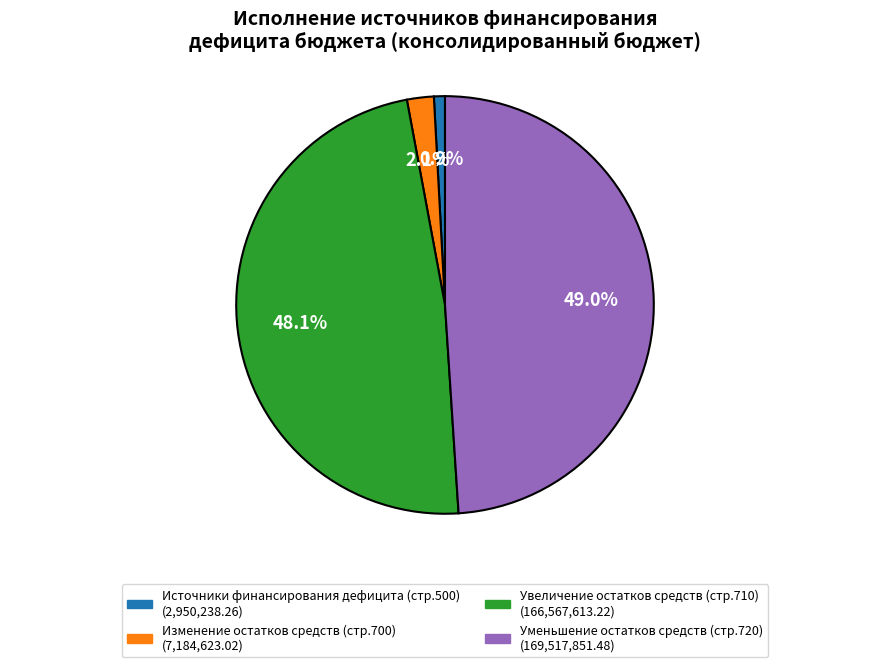

To the nearest percent, what percentage of the pie is Изменение остатков средств?

2%